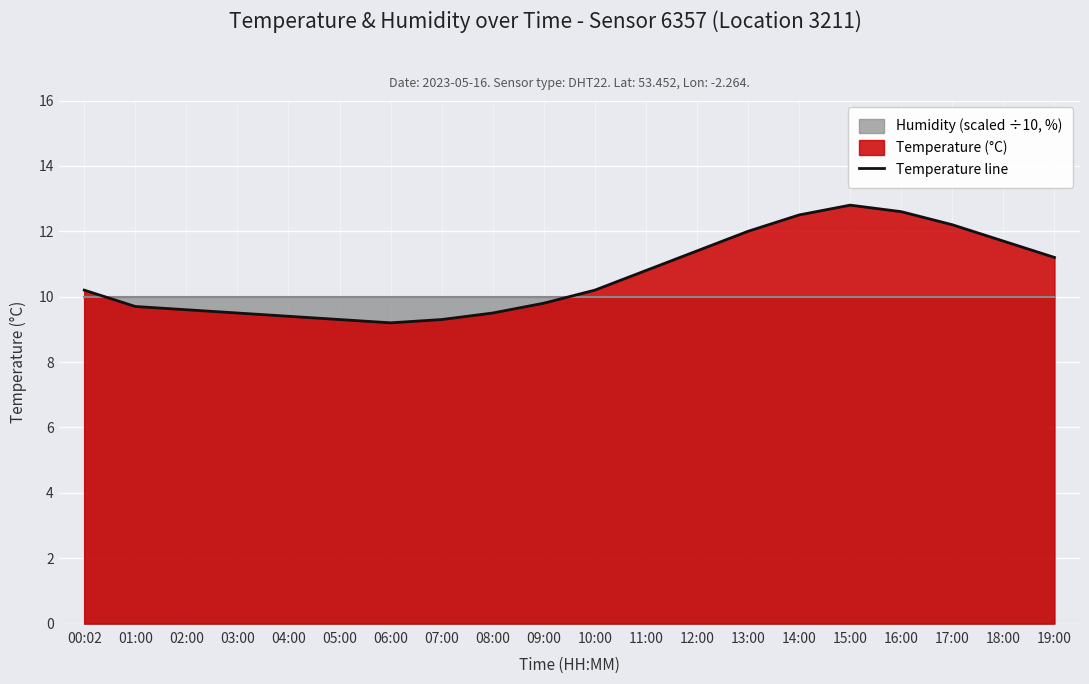

How many interior local peaks (higher than both neighbors) does the data have?

1